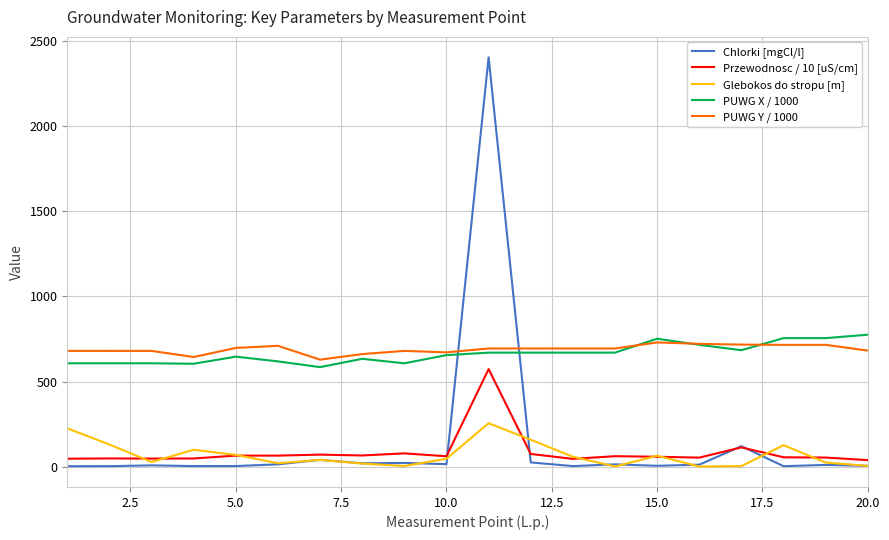

True or false: Chlorki [mgCl/l] and PUWG X / 1000 cross at least once.

True